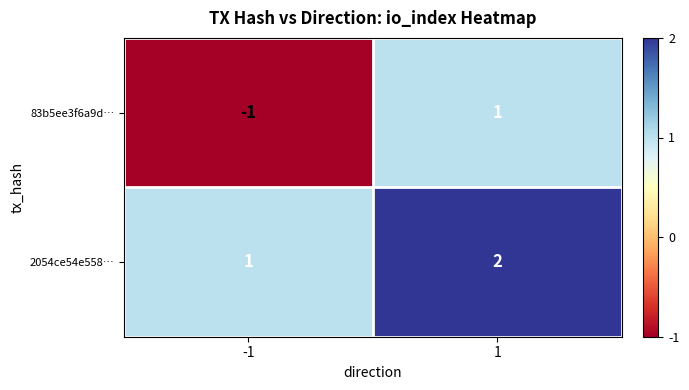

Rank the series at -1 from highest to lowest value.

2054ce54e558…, 83b5ee3f6a9d…